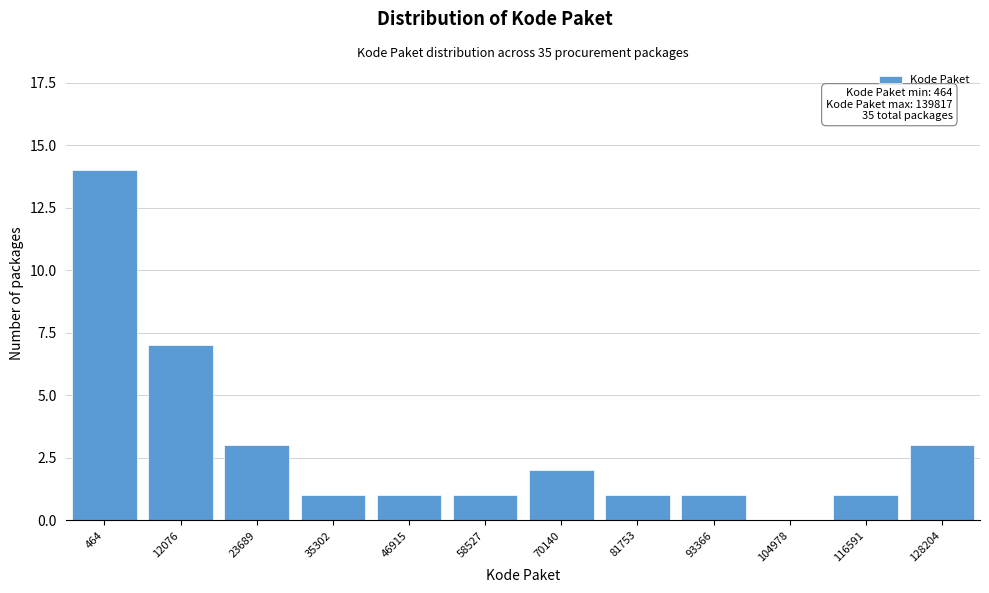

Reading right to left, list all the values displayed in this chart.

128204=3	116591=1	104978=0	93366=1	81753=1	70140=2	58527=1	46915=1	35302=1	23689=3	12076=7	464=14